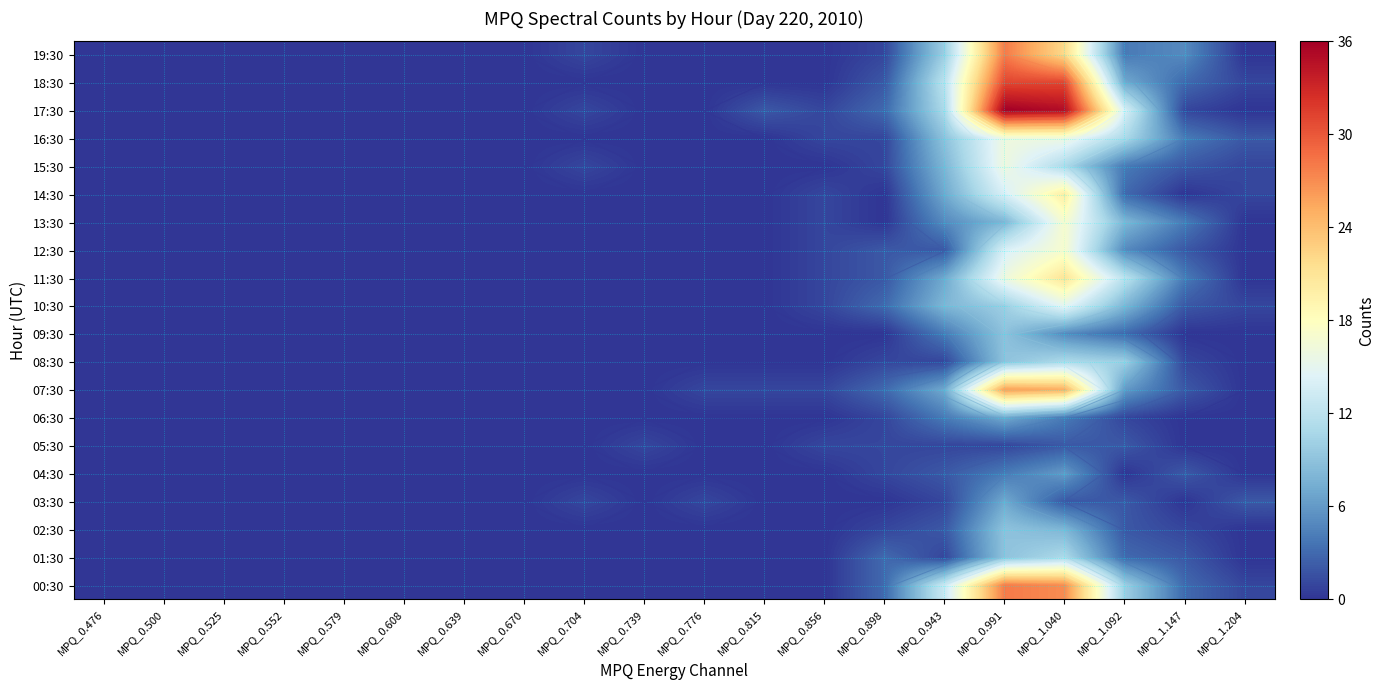

The value of 09:30 at MPQ_0.552 is 0. True or false?

True